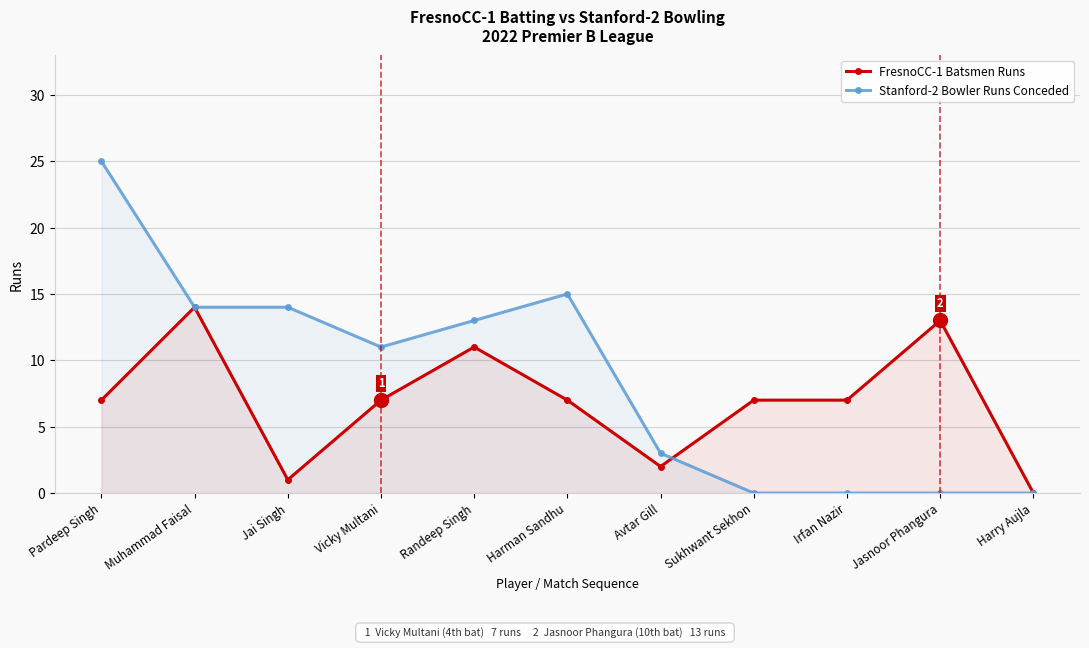

Reading left to right, what are all the values shown in this chart?

FresnoCC-1 Batsmen Runs: 7	14	1	7	11	7	2	7	7	13	0
Stanford-2 Bowler Runs Conceded: 25	14	14	11	13	15	3	0	0	0	0